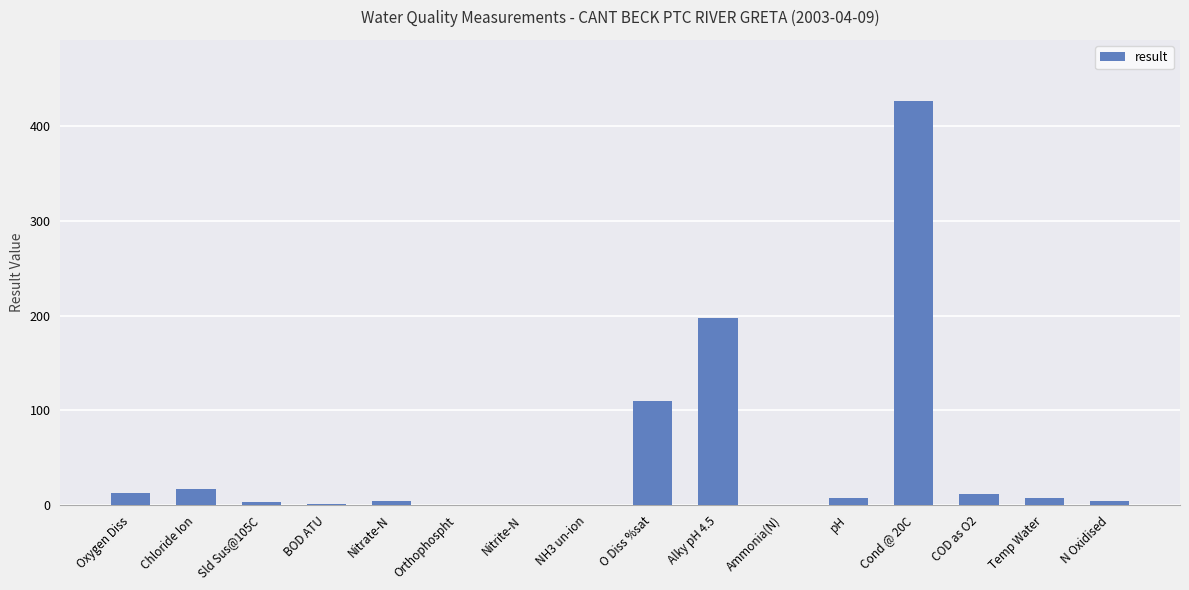

What is the sum of all values?

806.1